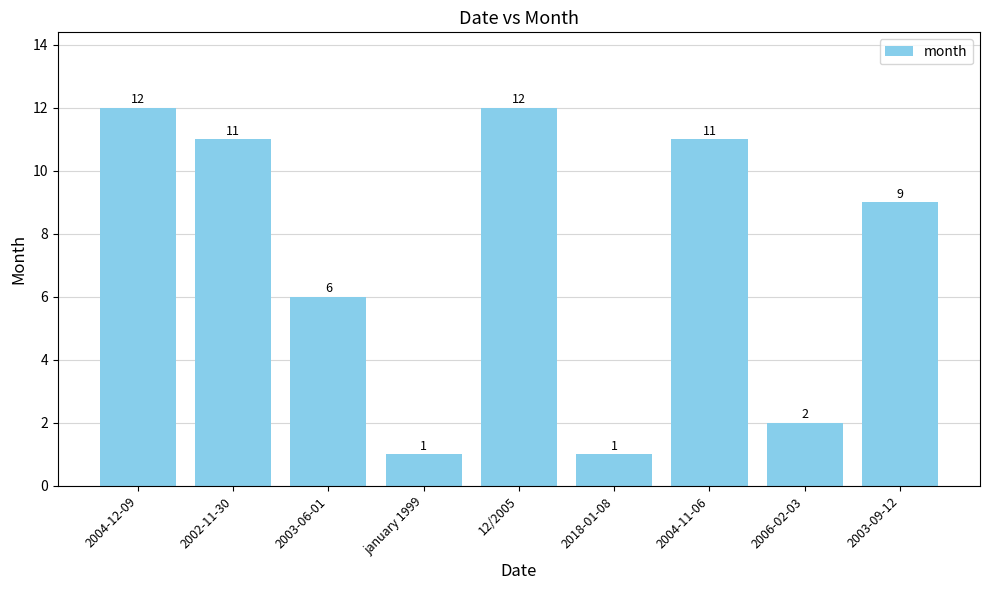

What is the difference between the second highest and second lowest values?

11